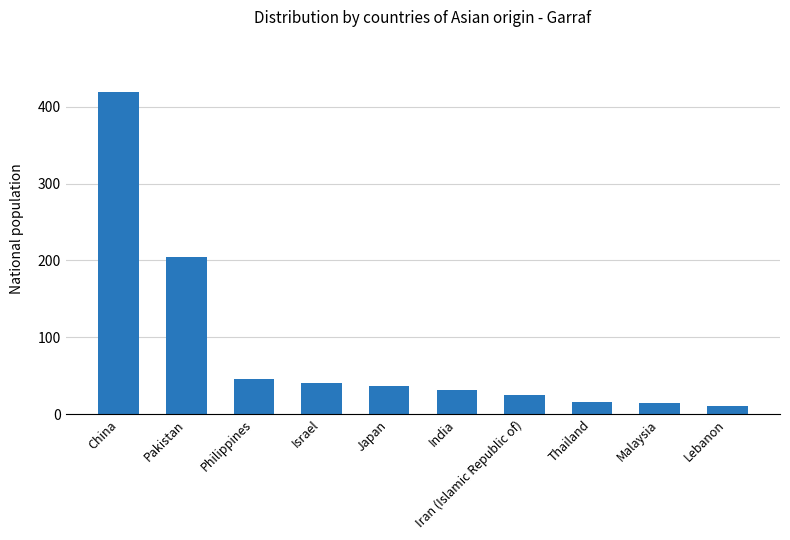

What is the label of the 3rd bar from the right?

Thailand